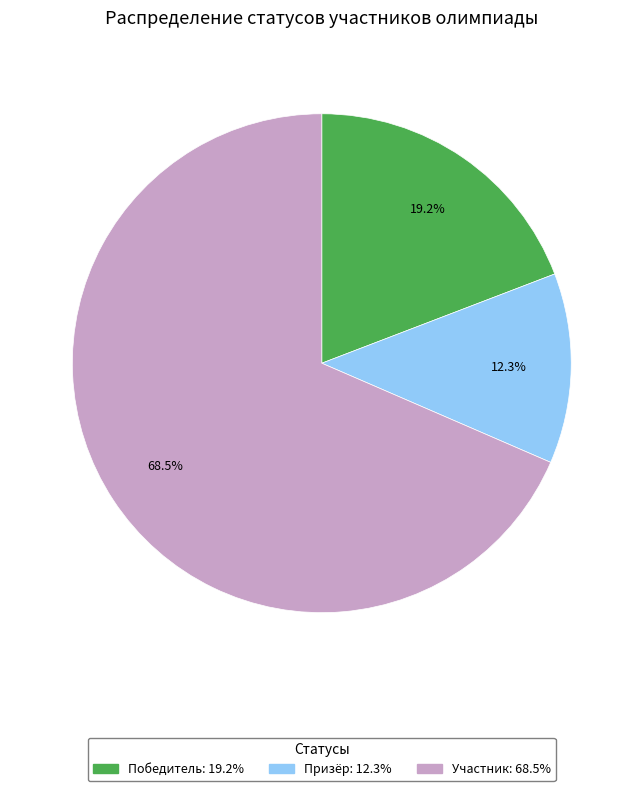

What is the majority slice?

Участник